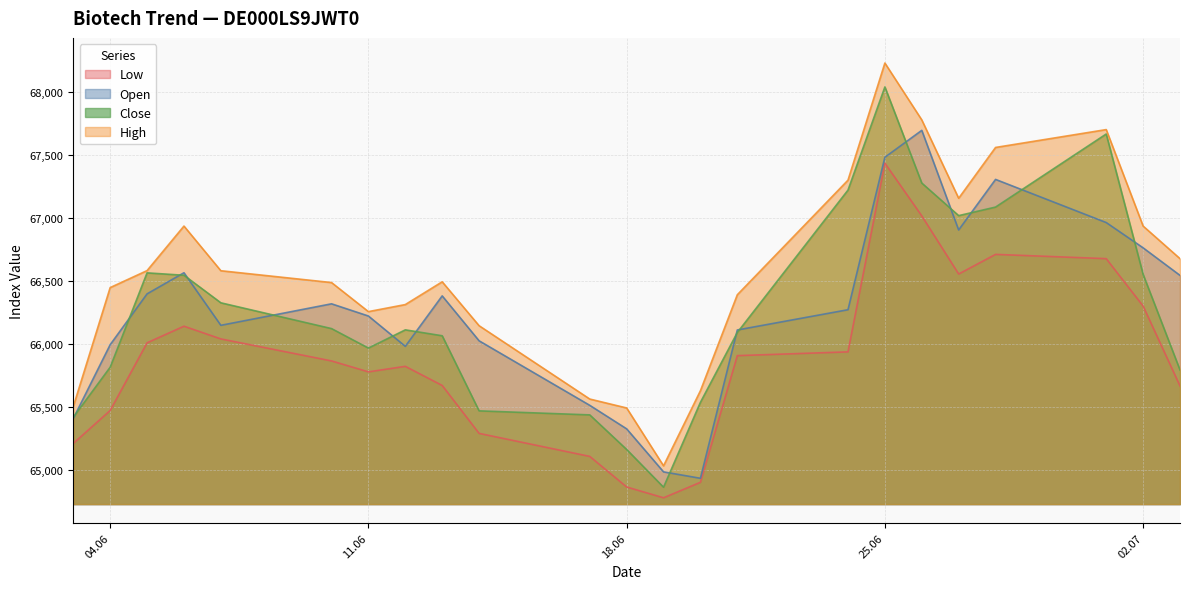

Is the value of Close at 27.06.2024 greater than the value of Open at 07.06.2024?

Yes